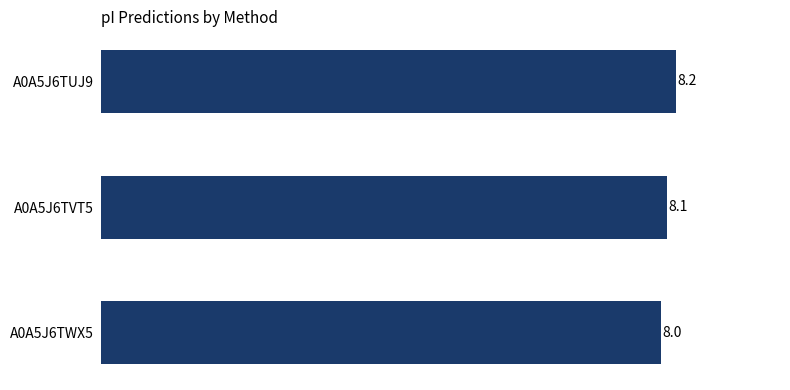

Reading top to bottom, transcribe all the data shown in this chart.

8.2	8.1	8.0